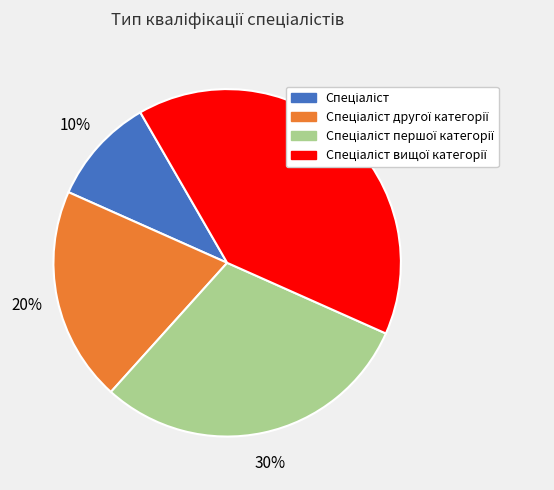

To the nearest percent, what is the difference between the largest and smallest slice percentages?

30%